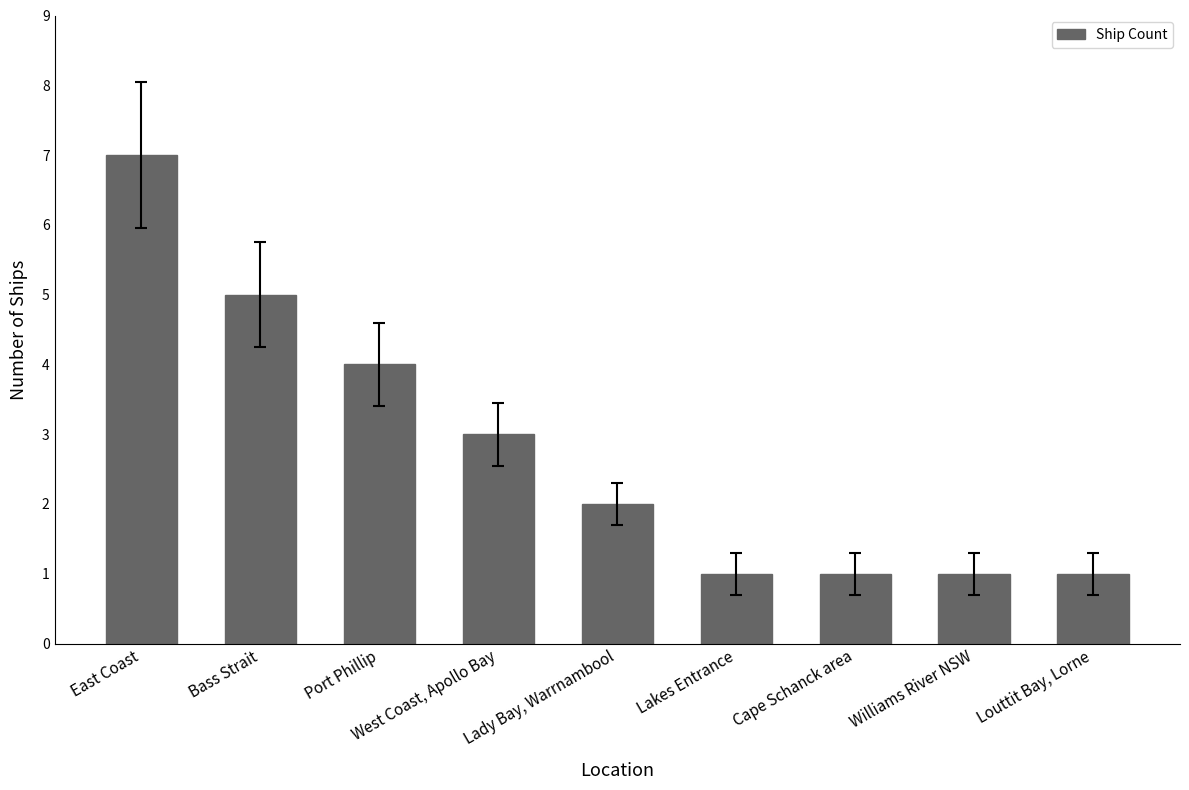

How many values are between 1 and 4?

7